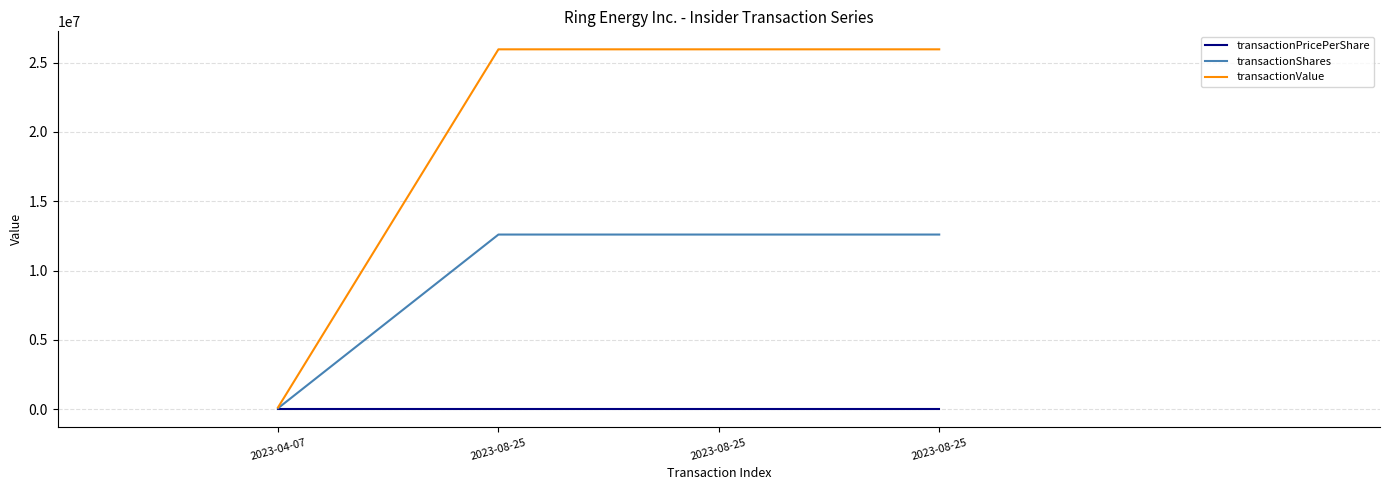

Is this an area chart (filled region under the line)?

No